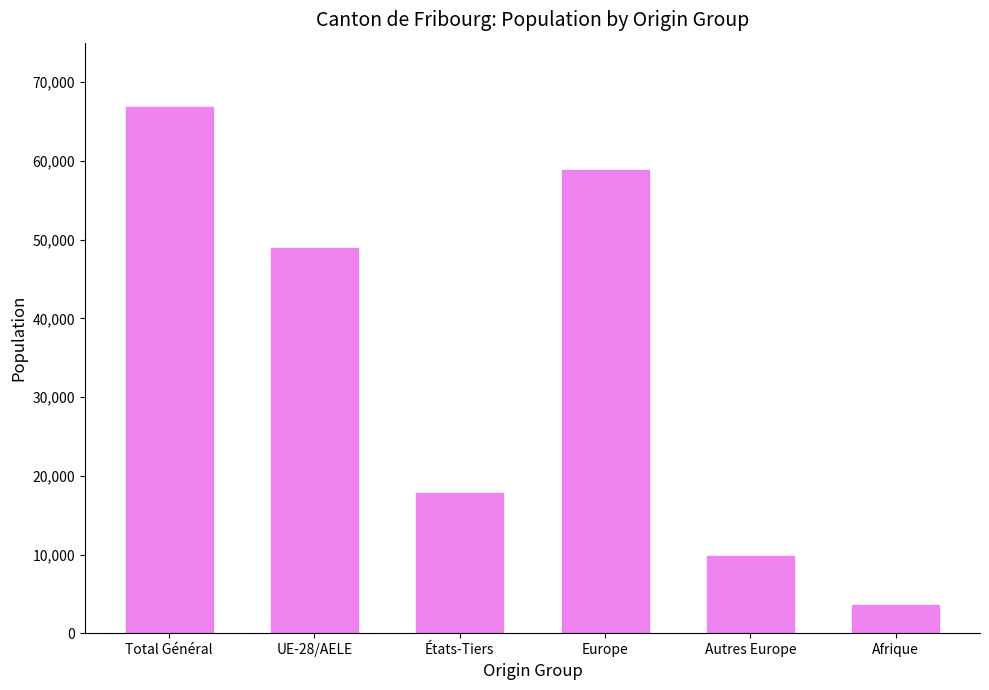

True or false: the data shows 48986 at UE-28/AELE.

True